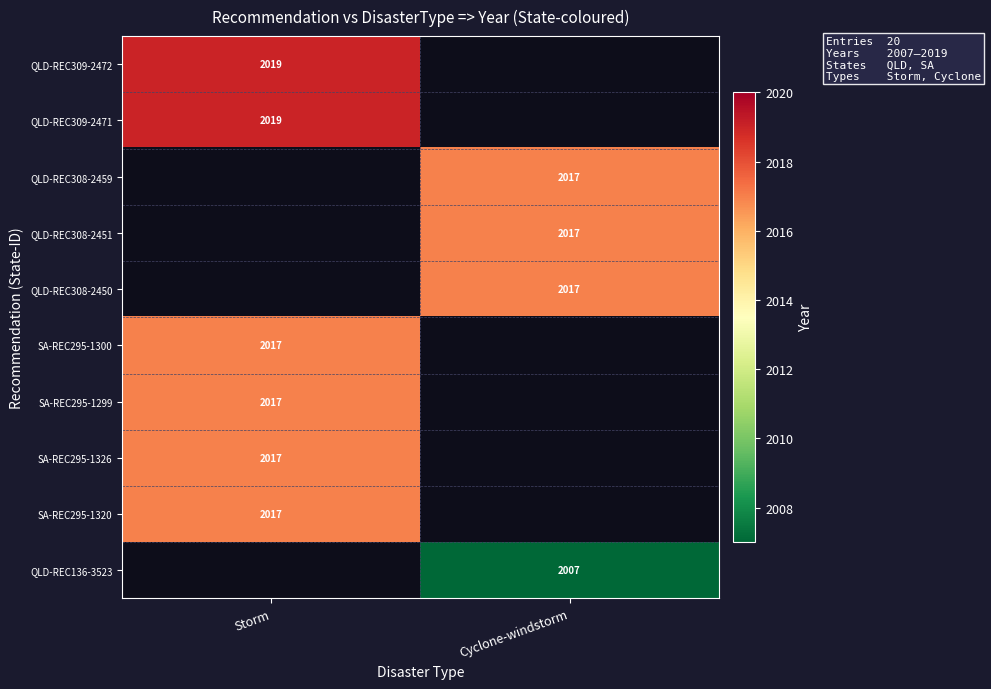

True or false: QLD-REC308-2450 has a value of 2997 at Cyclone-windstorm.

False